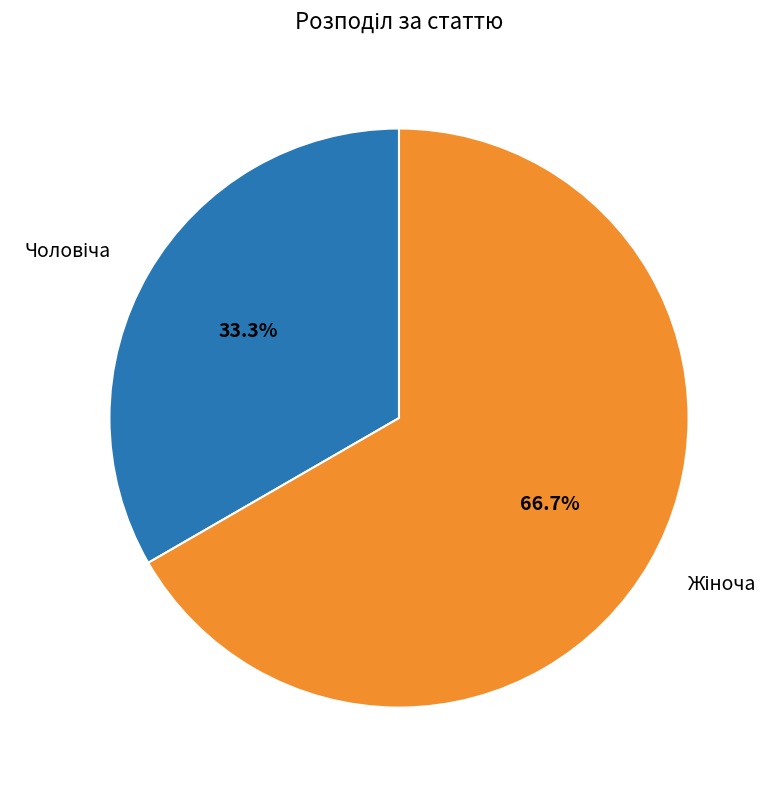

How many segments does this pie chart have?

2